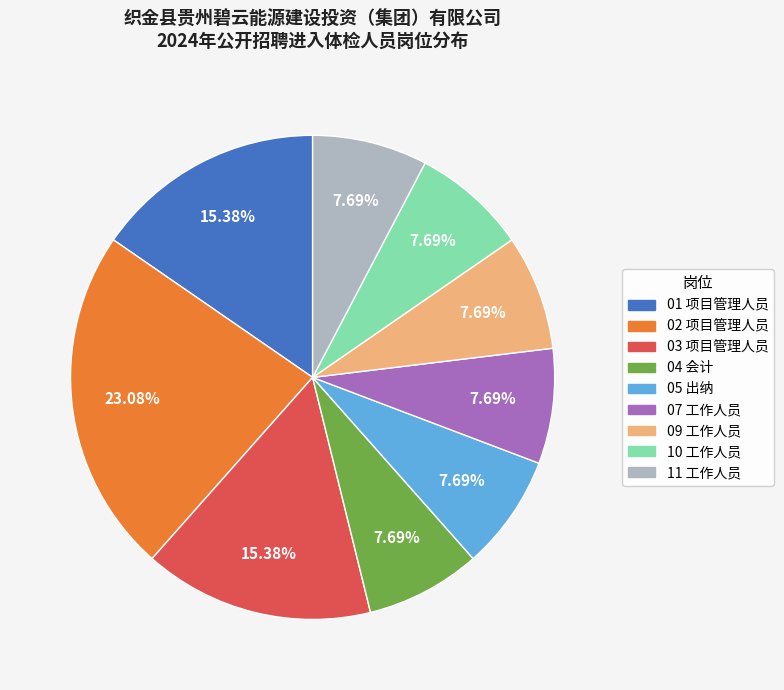

Is the sum of 01 项目管理人员 and 04 会计 greater than half?

No